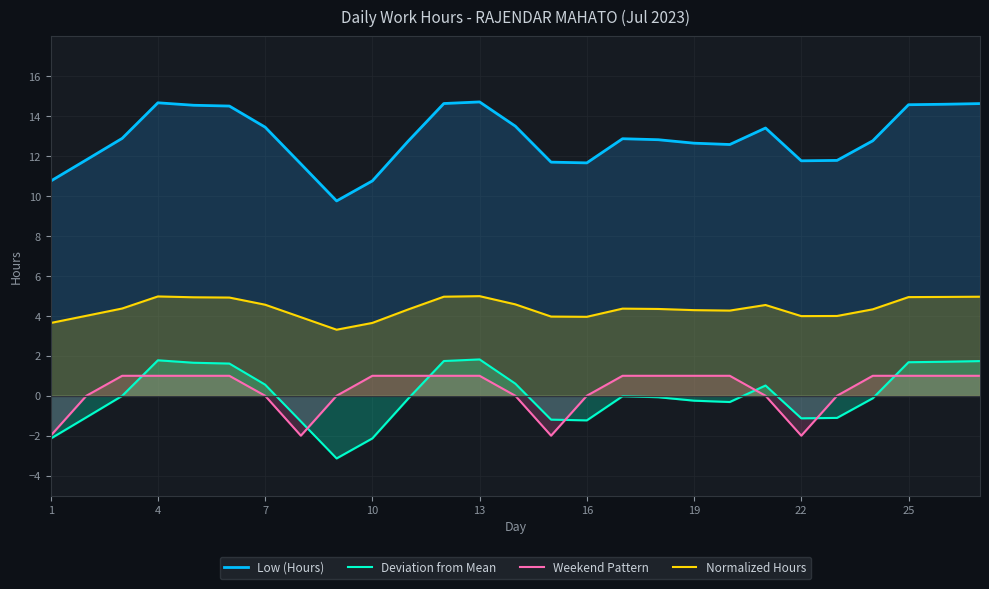

What is the smallest value displayed?

-3.1